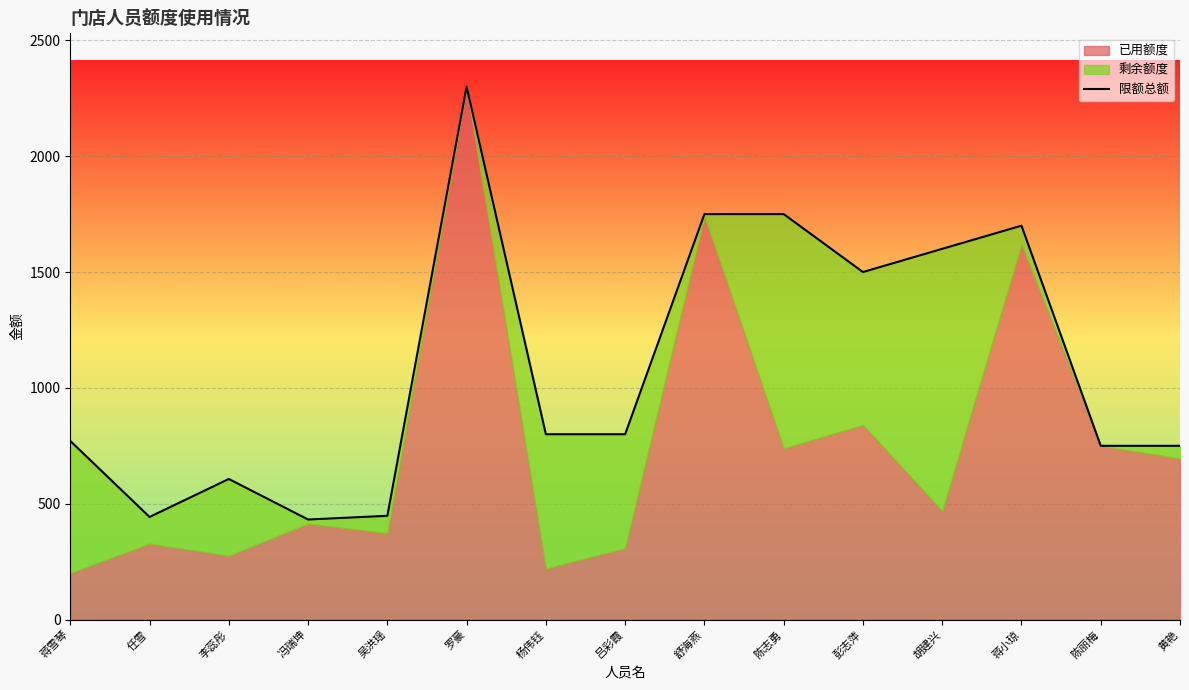

The chart shows a value of 800 at 杨伟钰. True or false?

True